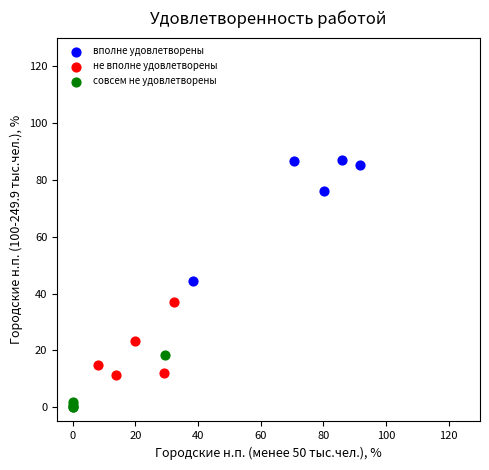

Which series contains the lowest Y value?

совсем не удовлетворены